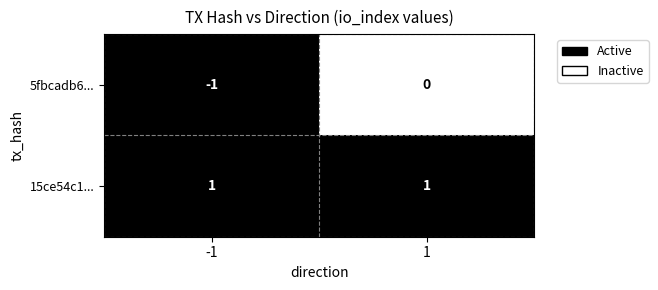

True or false: 5fbcadb6... has a value of 0 at 1.

True